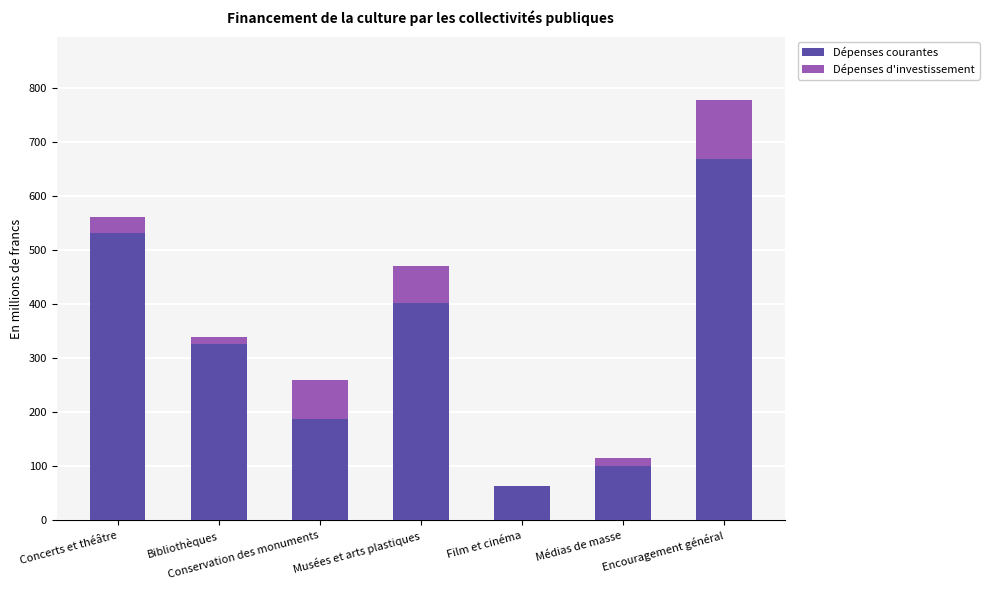

At which category is the sum across all series the highest?

Encouragement général